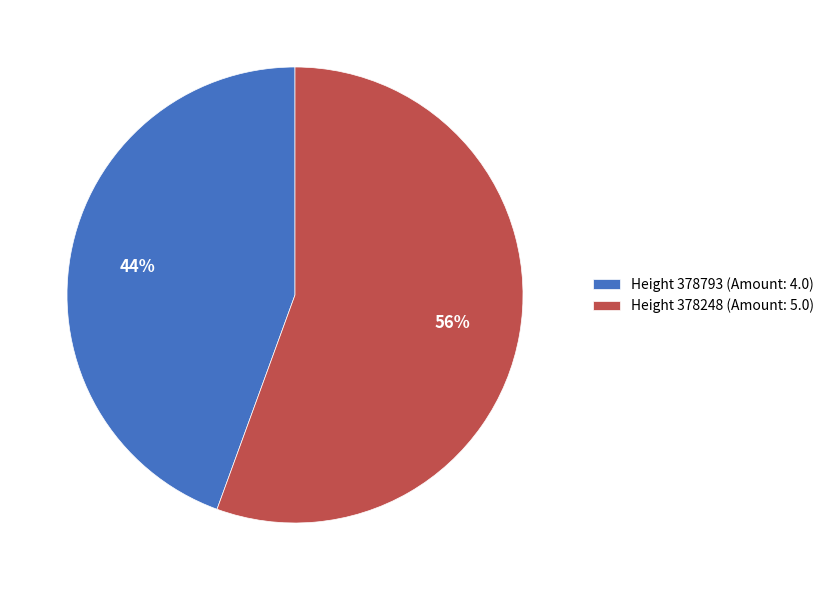

Which has a higher value, Height 378793 (Amount: 4.0) or Height 378248 (Amount: 5.0)?

Height 378248 (Amount: 5.0)